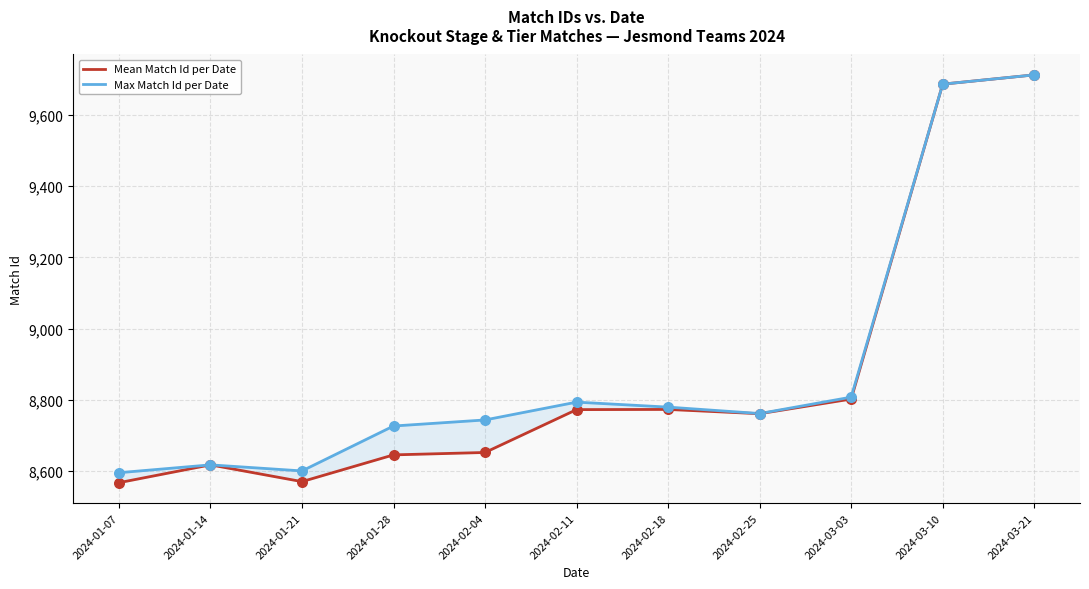

At how many categories does at least one series exceed 8597?

10